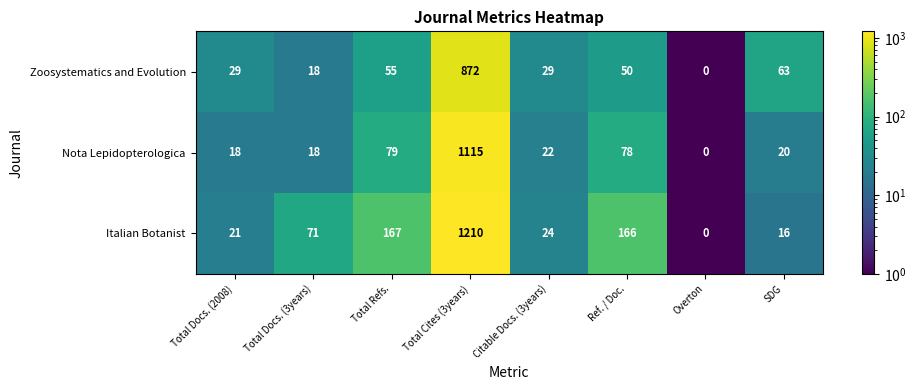

What value does the Zoosystematics and Evolution series have at Total Refs., to the nearest 100?

100